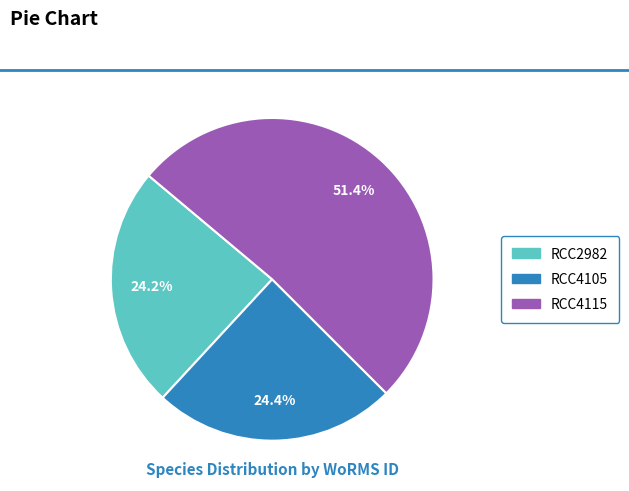

Which slice represents more than half of the pie?

RCC4115